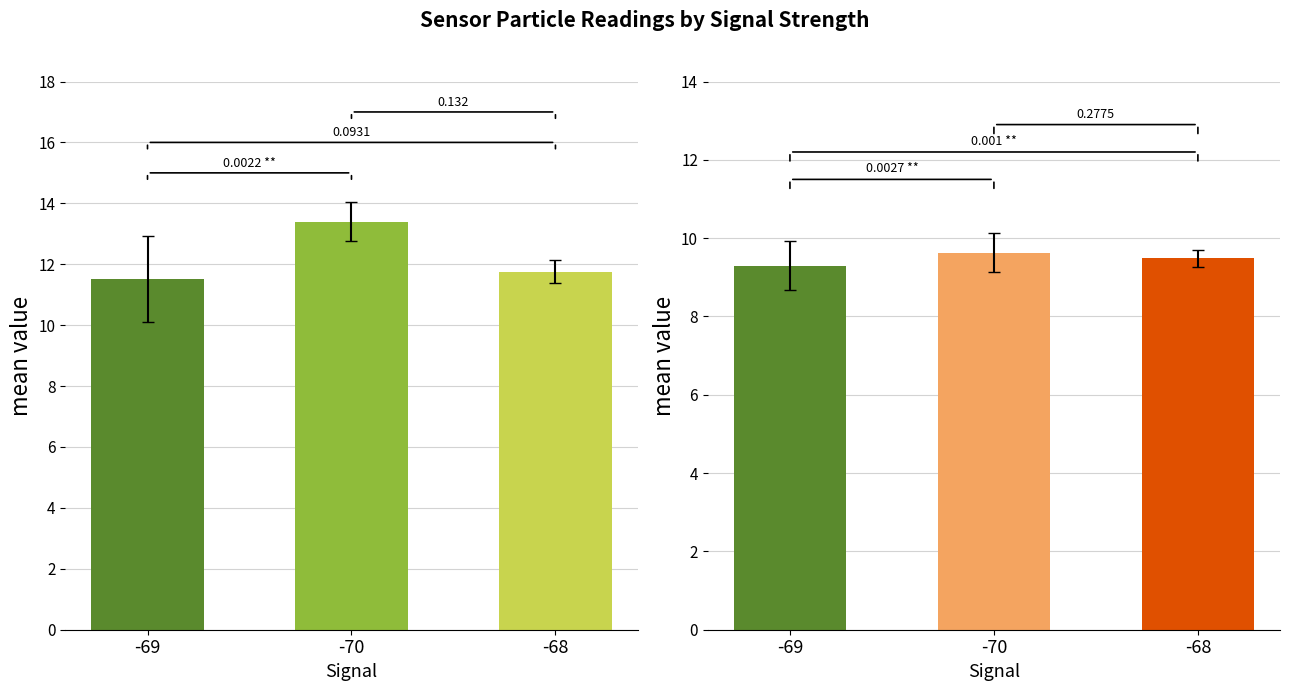

How many distinct data groups are displayed?

2